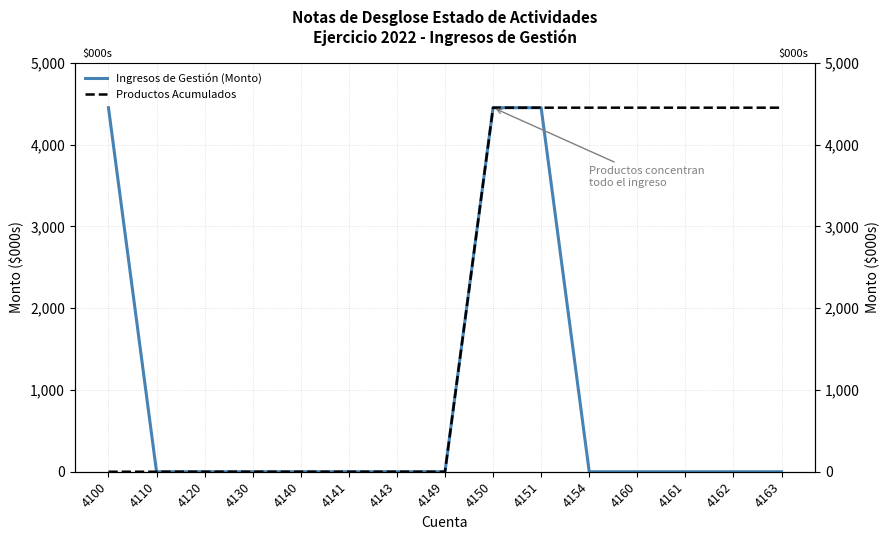

How many series are shown in this chart?

2